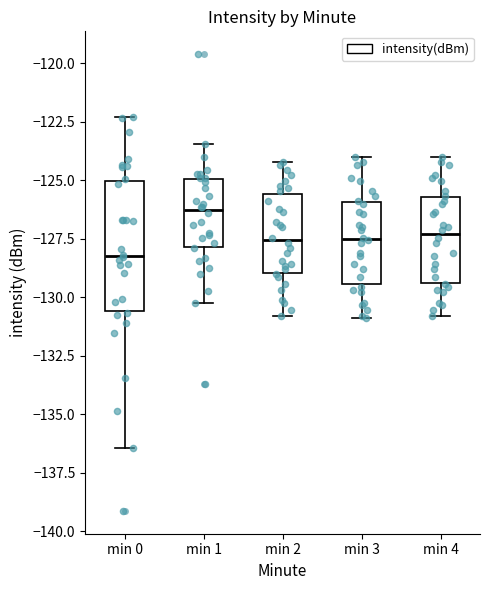

Which box is the tallest, from its lower edge to its upper edge?

min 0